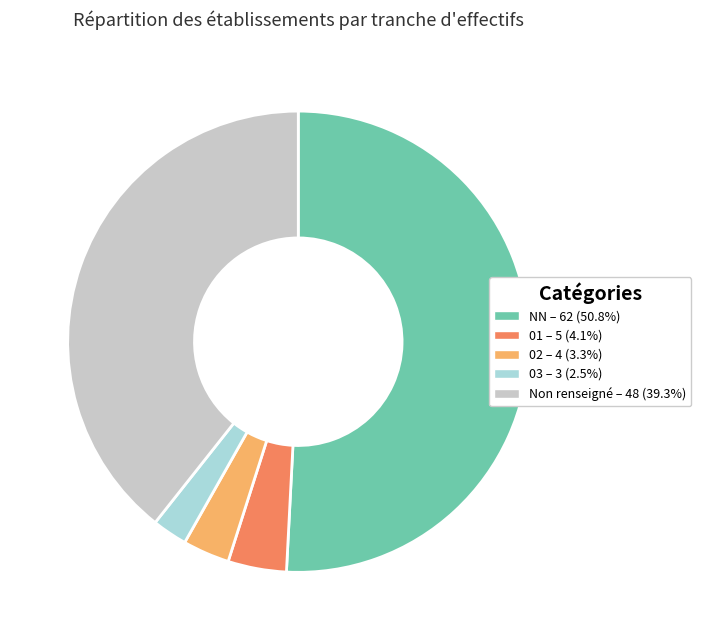

Is there a majority slice in this chart?

Yes